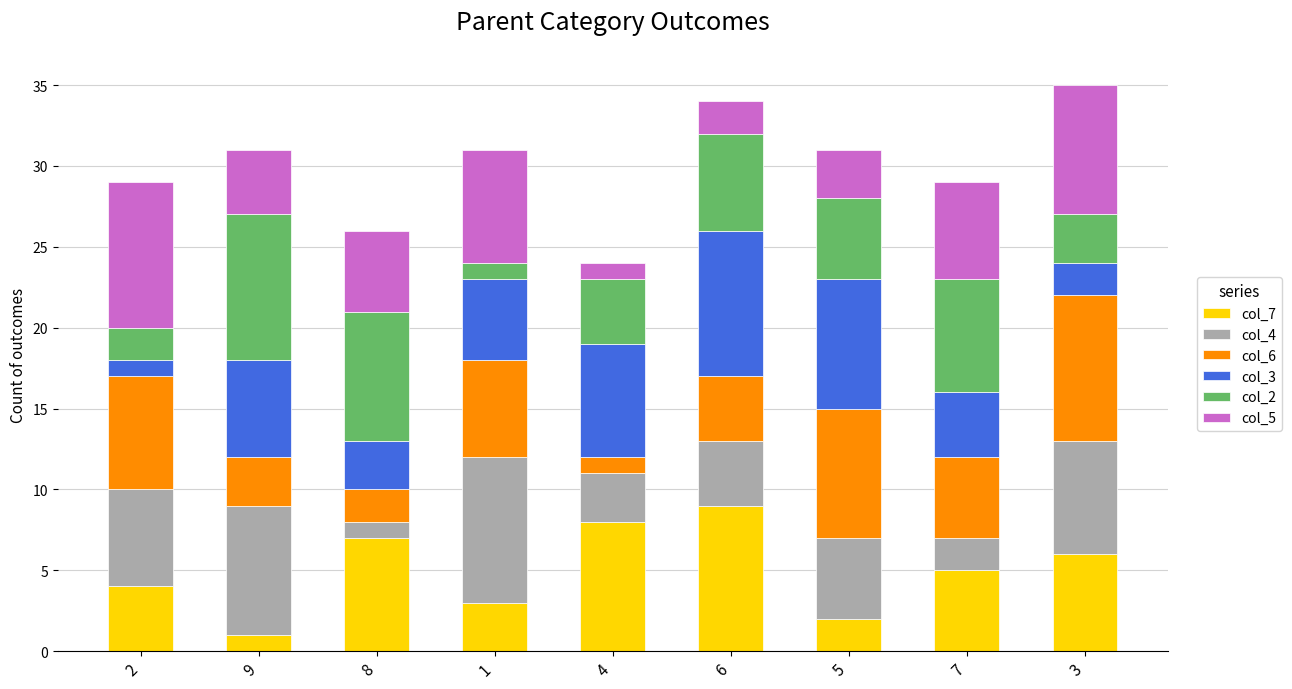

How many bars are there in total?

9